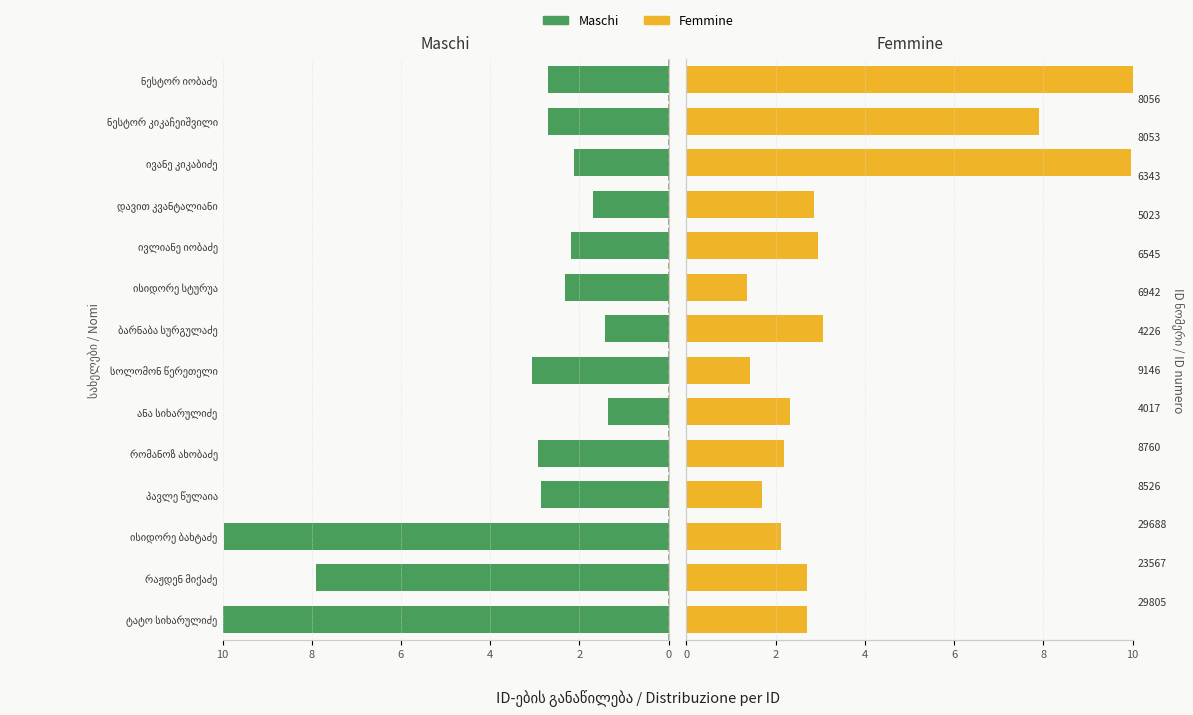

Between ივლიანე იობაძე and ივანე კიკაბიძე, which series saw the biggest shift?

Femmine